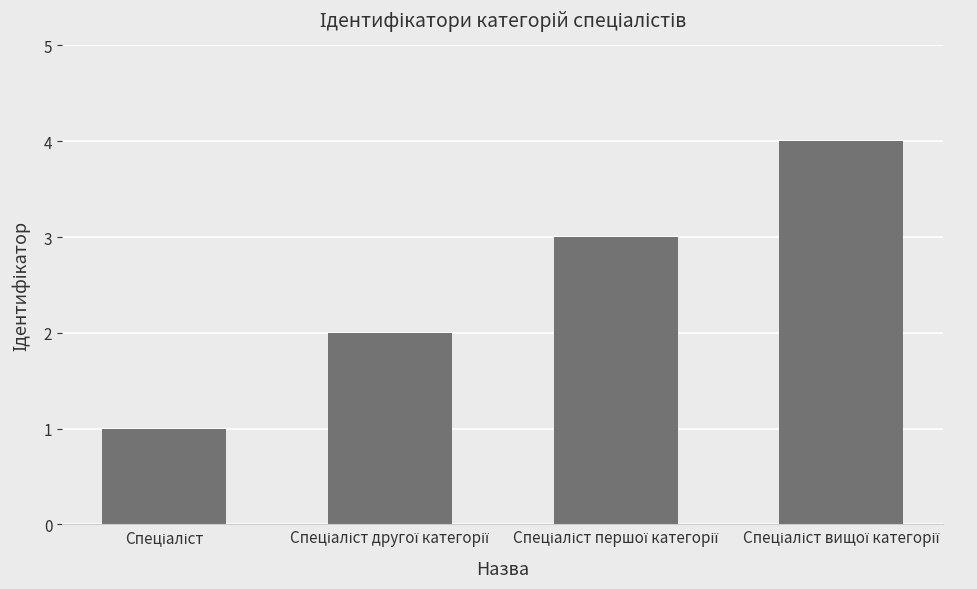

What is the maximum value shown in the chart?

4